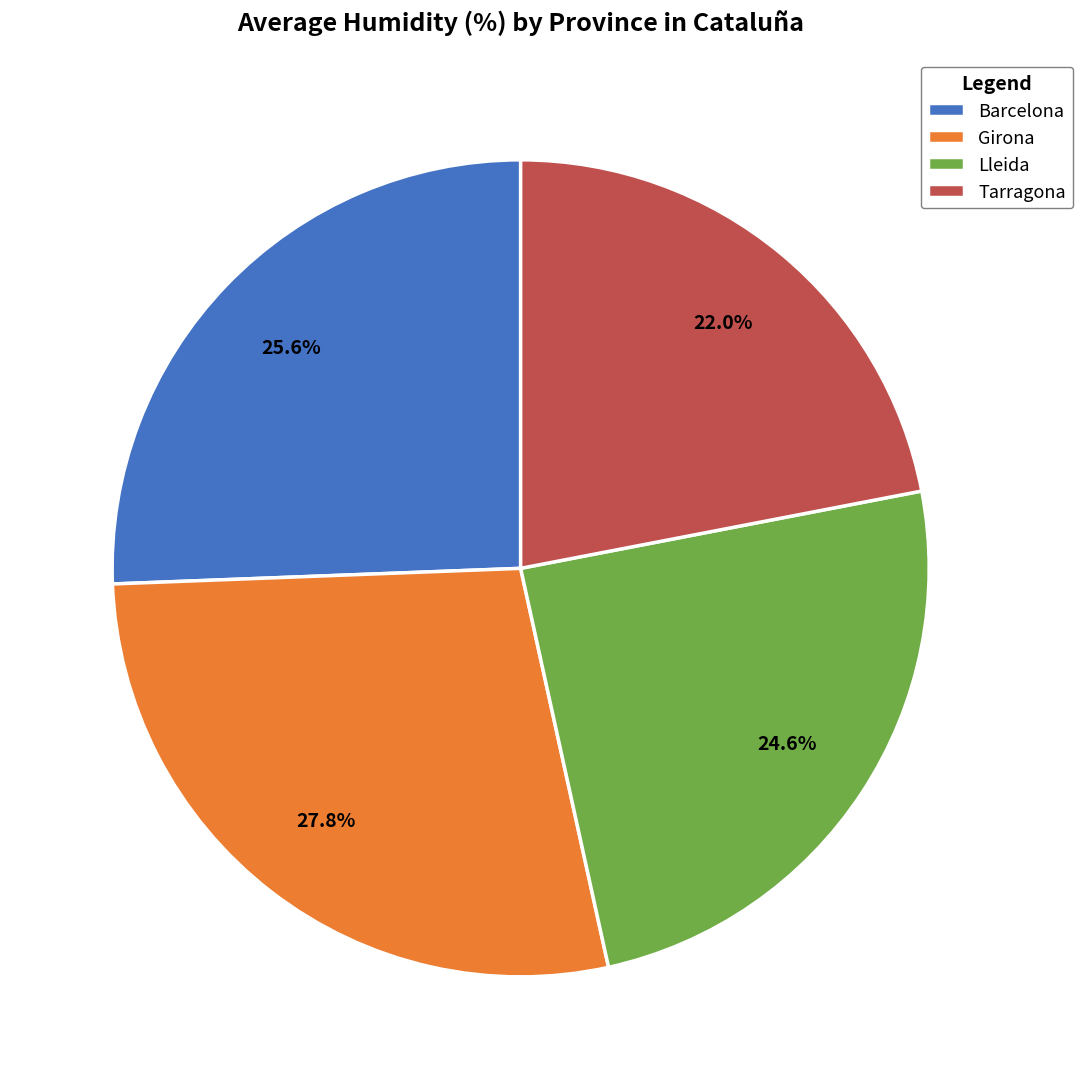

How many segments does this pie chart have?

4